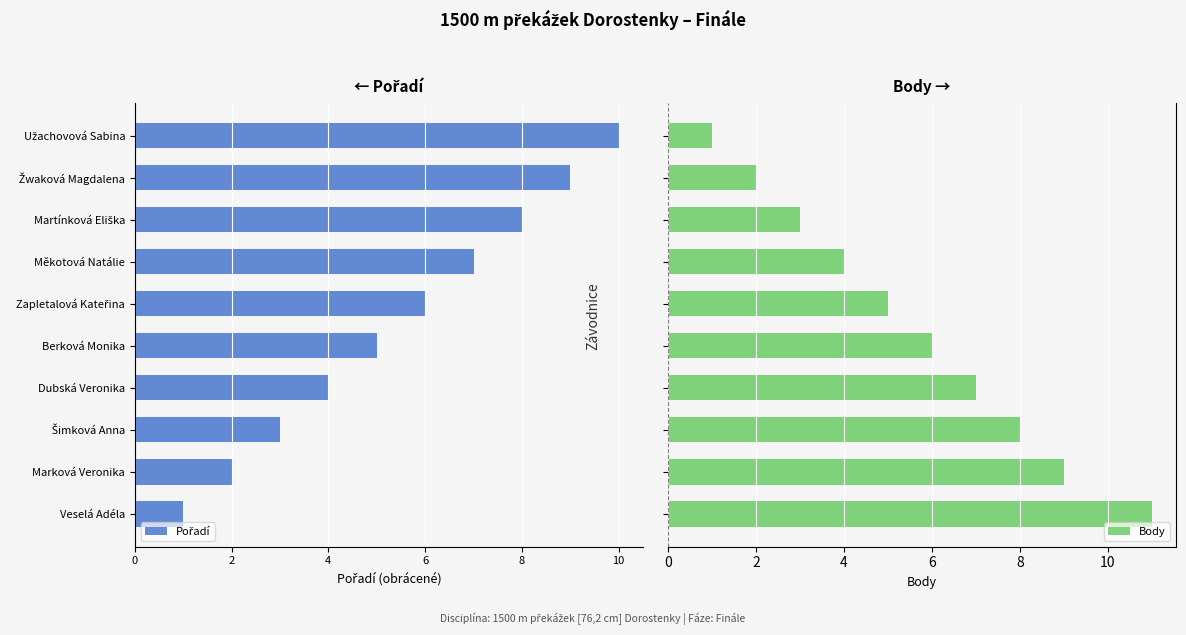

What is the value of the Body bar at the 4th from the left?

7